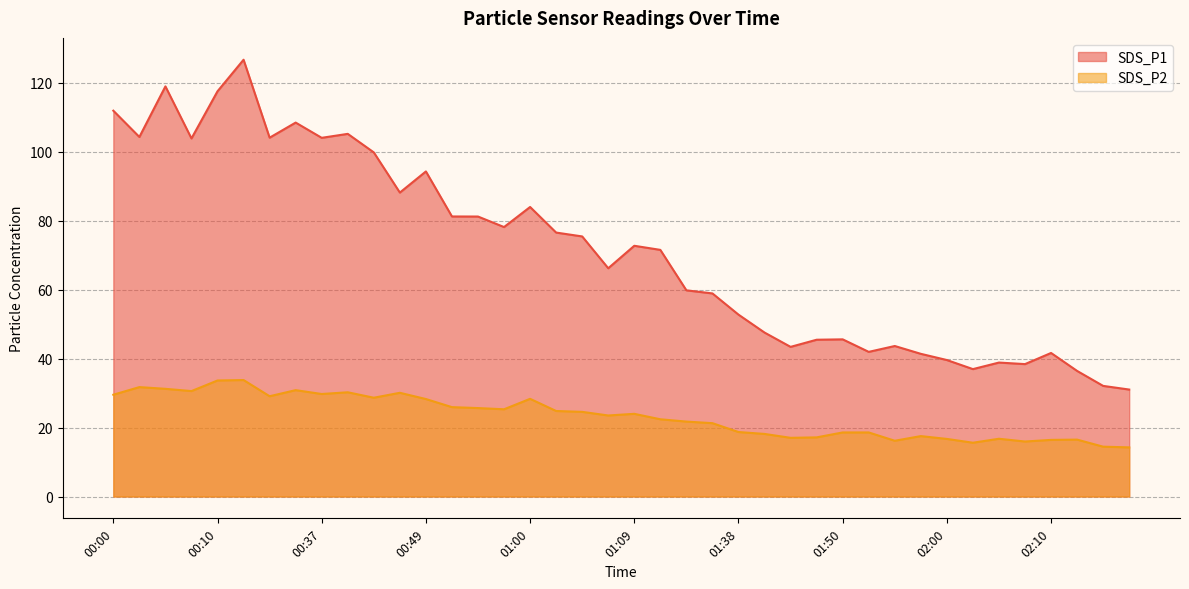

What is the average value of the SDS_P2 series?

23.3